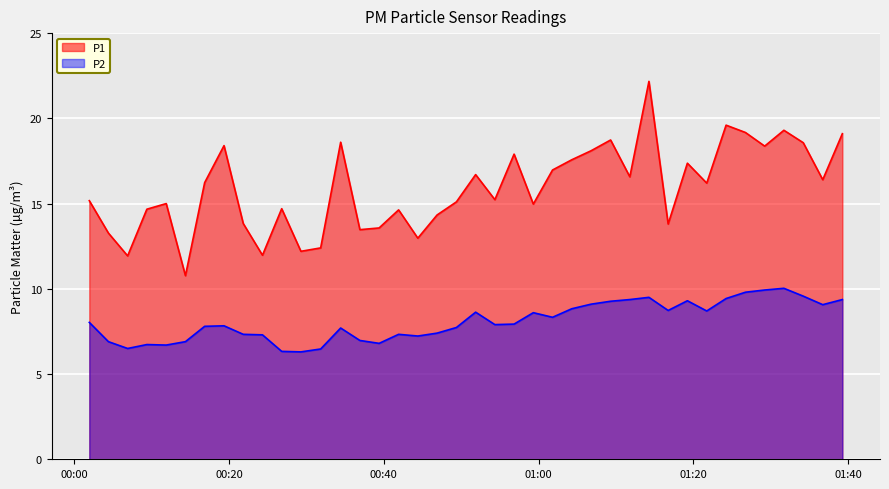

What is the total value across all series at 2023-02-03T00:41:55?

22.0